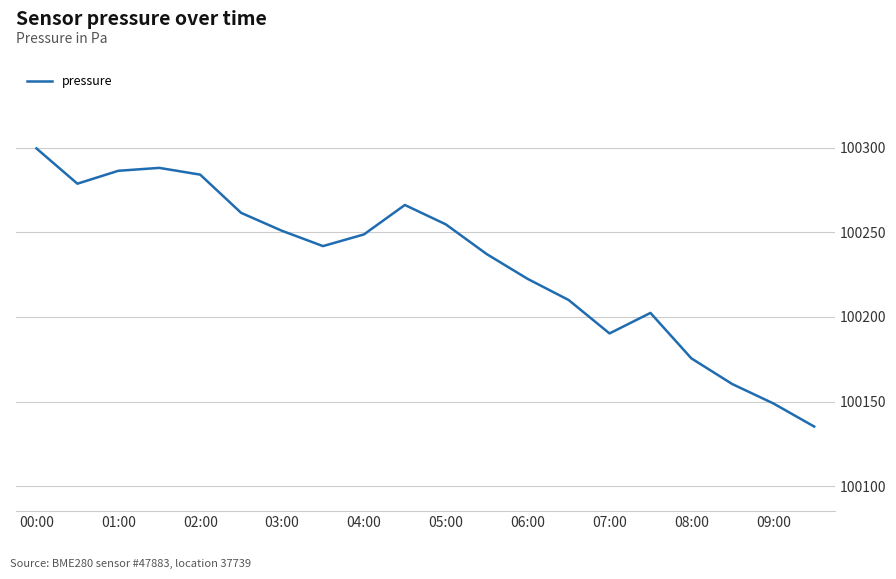

What is the difference between the maximum and minimum values?

164.4